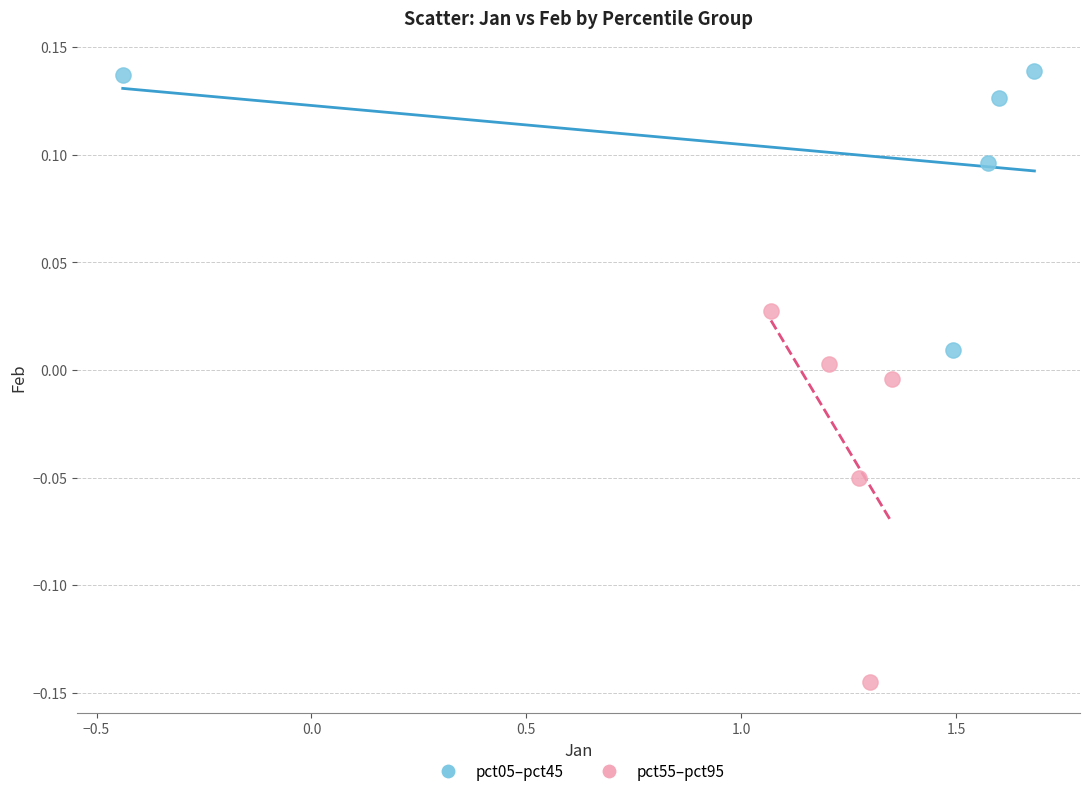

Which series contains the highest Y value?

pct05–pct45